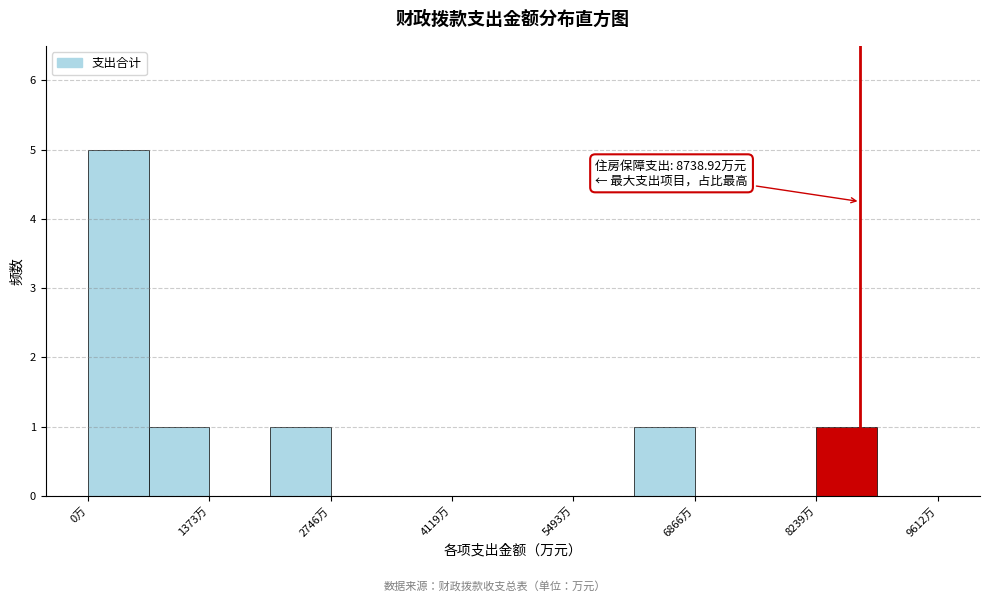

Around what value on the x-axis is the tallest bar? Give the approximate position of its centre, as read against the axis.

400